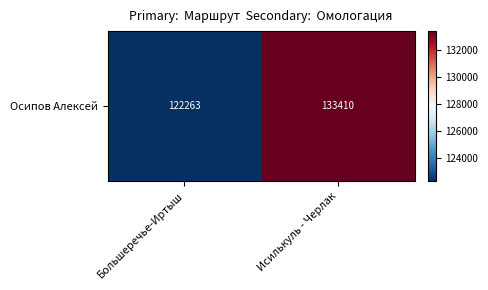

Is it true that the value at Исилькуль - Черлак is 195048?

False